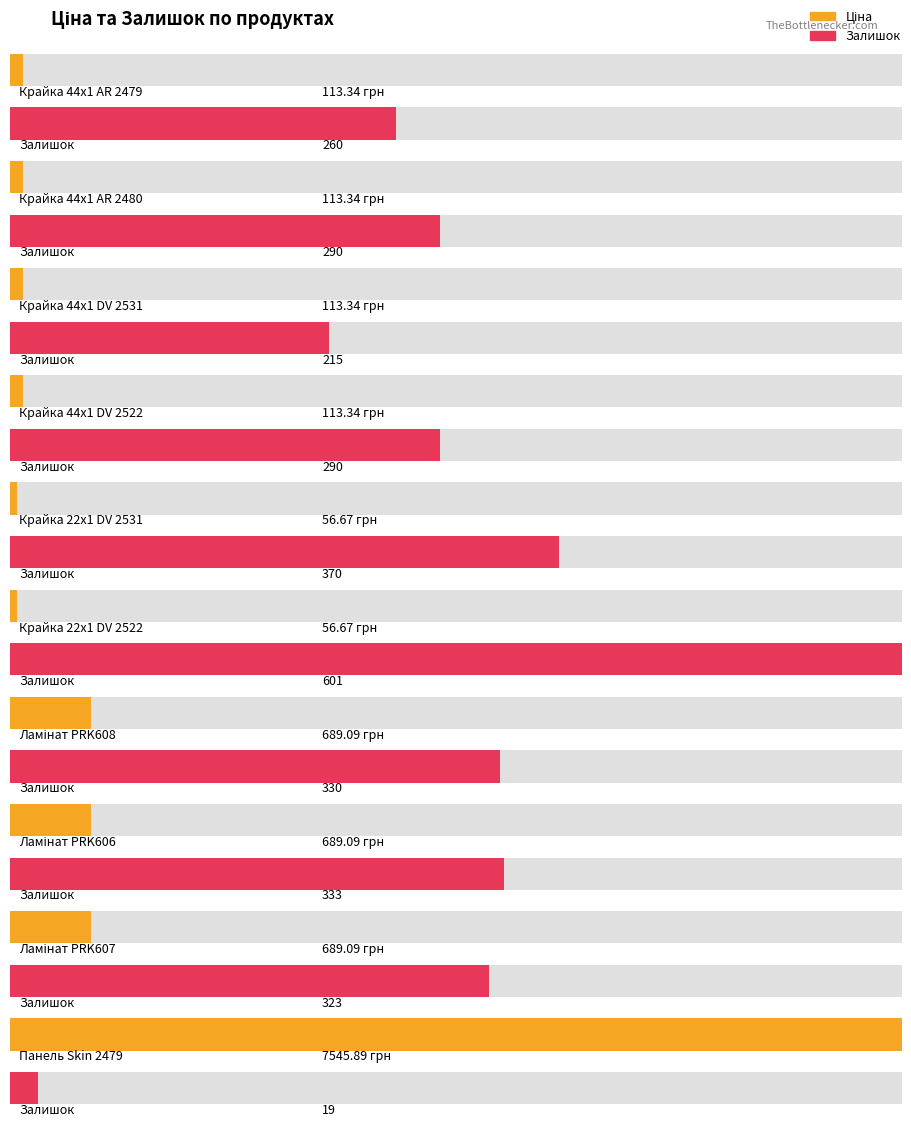

Reading left to right, transcribe all the data shown in this chart.

Ціна: 113.3	113.3	113.3	113.3	56.7	56.7	689.1	689.1	689.1	7545.9
Залишок: 260.0	290.0	215.0	290.0	370.0	601.0	330.0	333.0	323.0	19.0